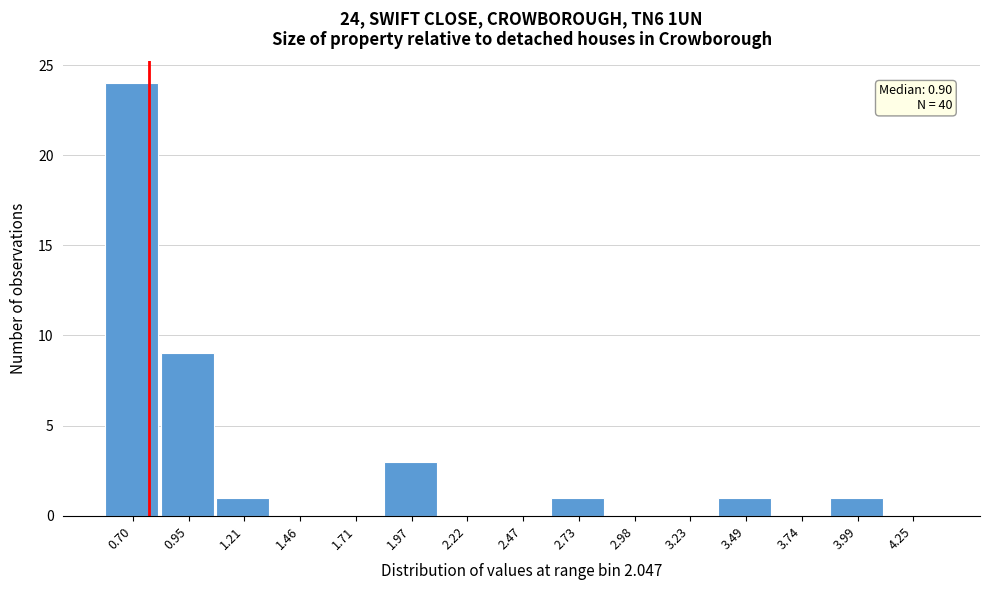

Reading left to right, transcribe all the data shown in this chart.

0.70=24	0.95=9	1.21=1	1.46=0	1.71=0	1.97=3	2.22=0	2.47=0	2.73=1	2.98=0	3.23=0	3.49=1	3.74=0	3.99=1	4.25=0